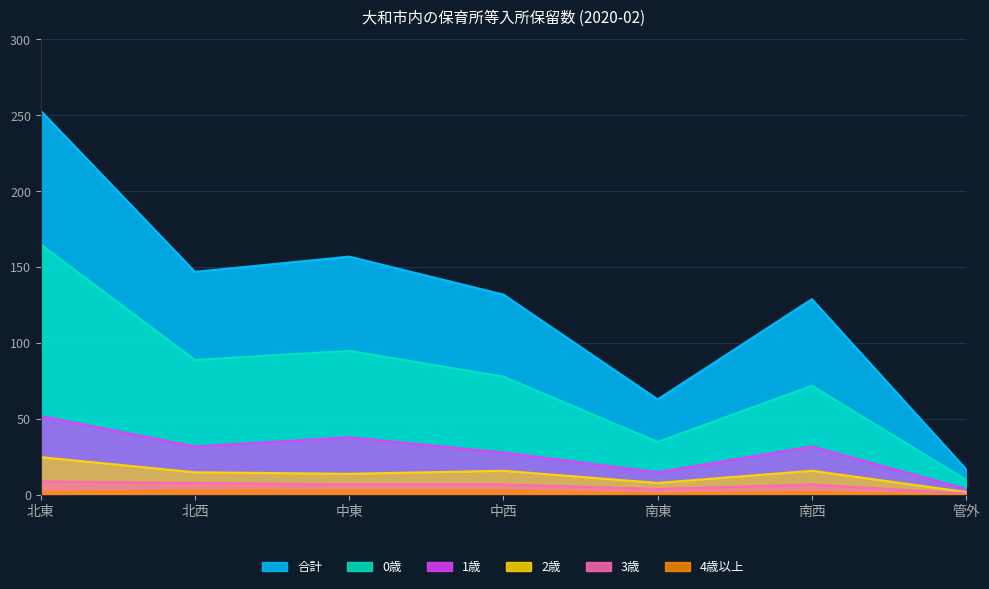

How many lines are shown in the chart?

6